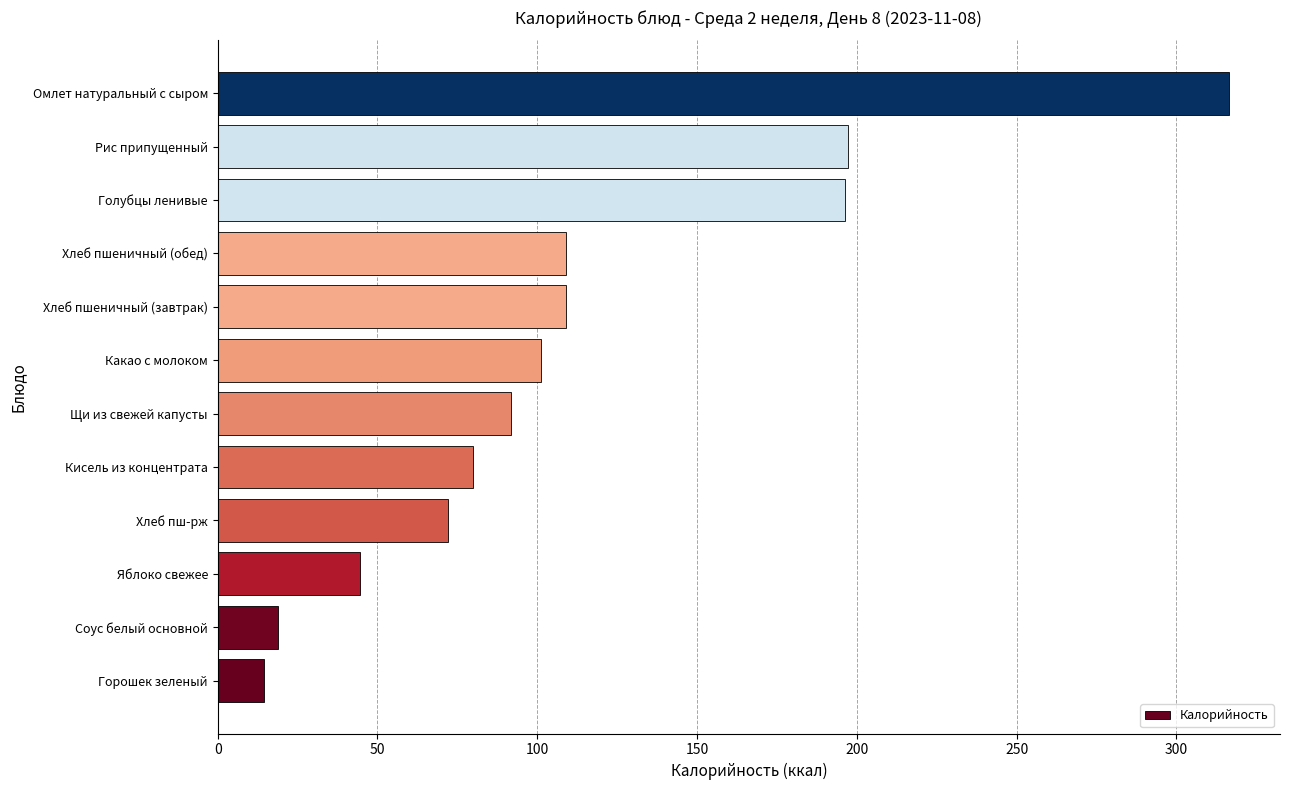

What value does the data have at Соус белый основной?

18.8